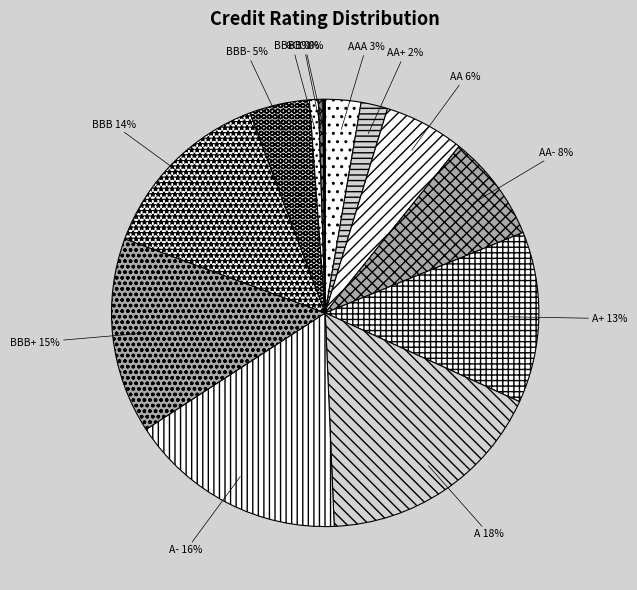

To the nearest percent, what portion does AA represent?

6%